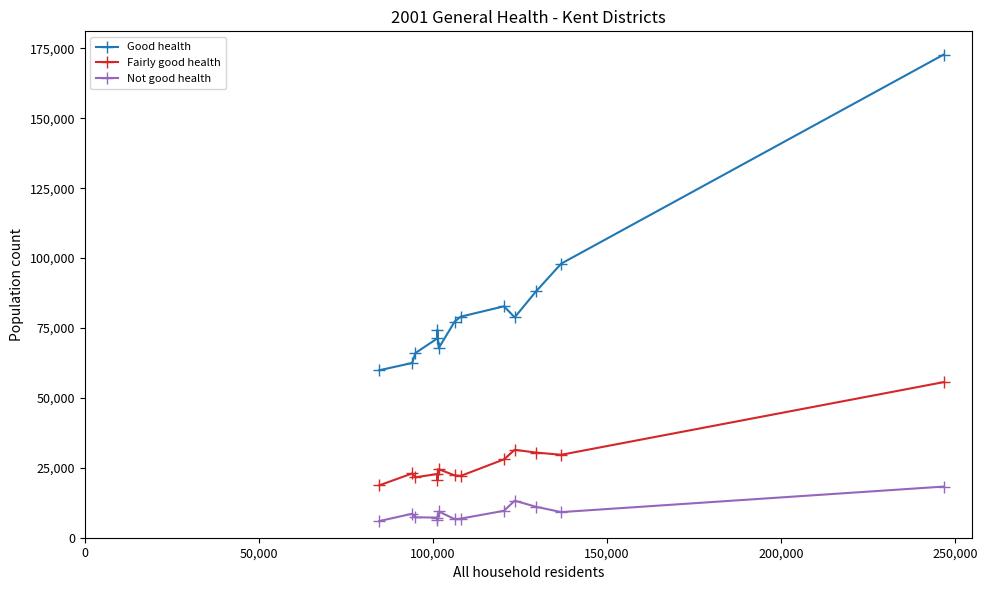

True or false: Good health and Not good health intersect in this chart.

False